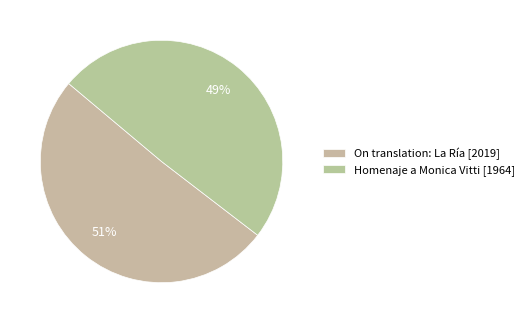

How many slices are in this pie chart?

2